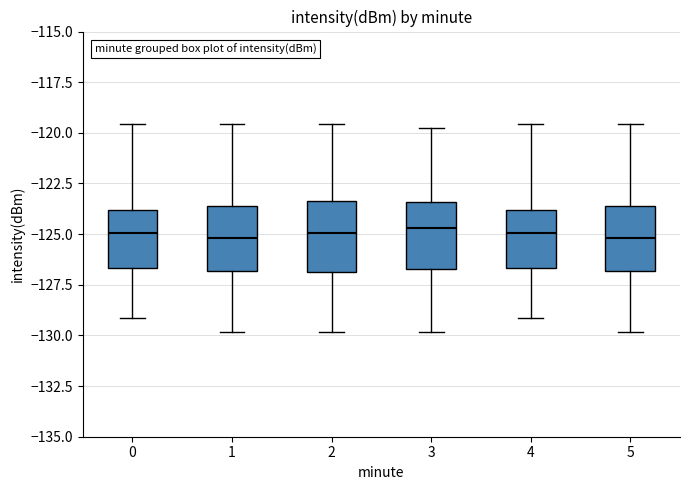

Reading left to right, read every box against the y-axis: the position of its median line, the range the box covers, and the ends of its whiskers. The values are not printed on the chart, so give them approximately, as read against the axis.

0: median -125.0, box -126.5 to -124.0, whiskers -129.0 to -119.5
1: median -125.0, box -127.0 to -123.5, whiskers -130.0 to -119.5
2: median -125.0, box -127.0 to -123.5, whiskers -130.0 to -119.5
3: median -124.5, box -126.5 to -123.5, whiskers -130.0 to -120.0
4: median -125.0, box -126.5 to -124.0, whiskers -129.0 to -119.5
5: median -125.0, box -127.0 to -123.5, whiskers -130.0 to -119.5